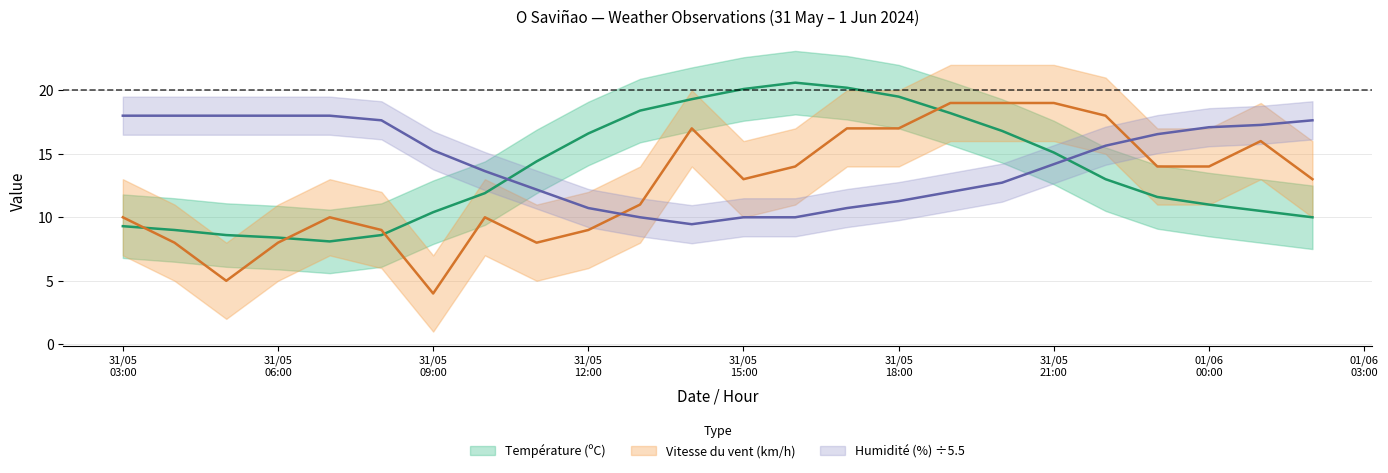

Reading right to left, list all the values displayed in this chart.

Température (ºC): 10.0	10.5	11.0	11.6	13.0	15.1	16.8	18.2	19.5	20.2	20.6	20.1	19.3	18.4	16.6	14.4	11.9	10.4	8.6	8.1	8.4	8.6	9.0	9.3
Humidité (%): 17.6	17.3	17.1	16.5	15.6	14.2	12.7	12.0	11.3	10.7	10.0	10.0	9.5	10.0	10.7	12.2	13.6	15.3	17.6	18.0	18.0	18.0	18.0	18.0
Vitesse du vent (km/h): 13.0	16.0	14.0	14.0	18.0	19.0	19.0	19.0	17.0	17.0	14.0	13.0	17.0	11.0	9.0	8.0	10.0	4.0	9.0	10.0	8.0	5.0	8.0	10.0